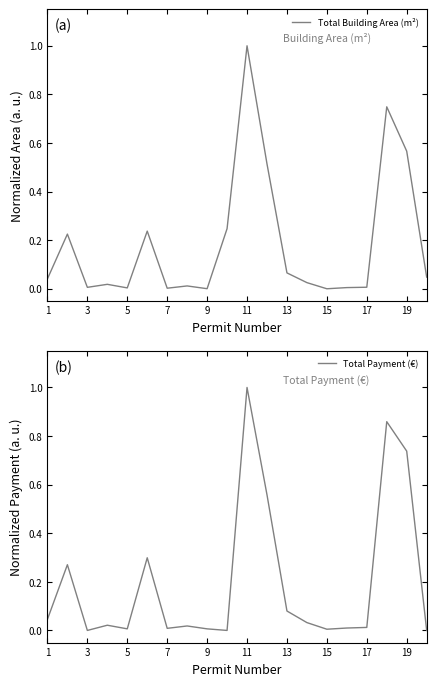

What is the value of the Total Building Area (m²) point at the 19th from the left?

0.6